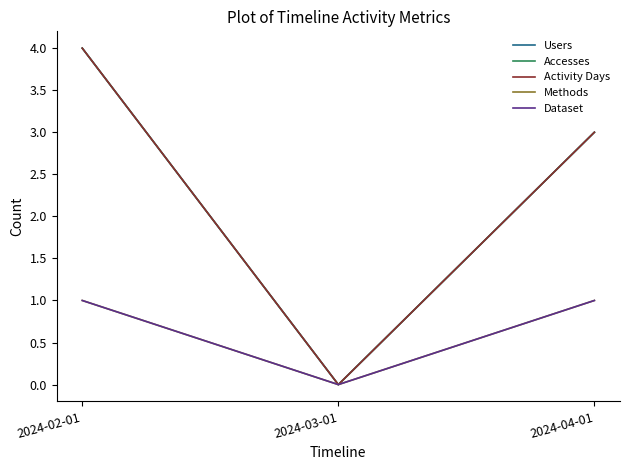

What is the sum of the Users values at 2024-04-01 and 2024-03-01?

3